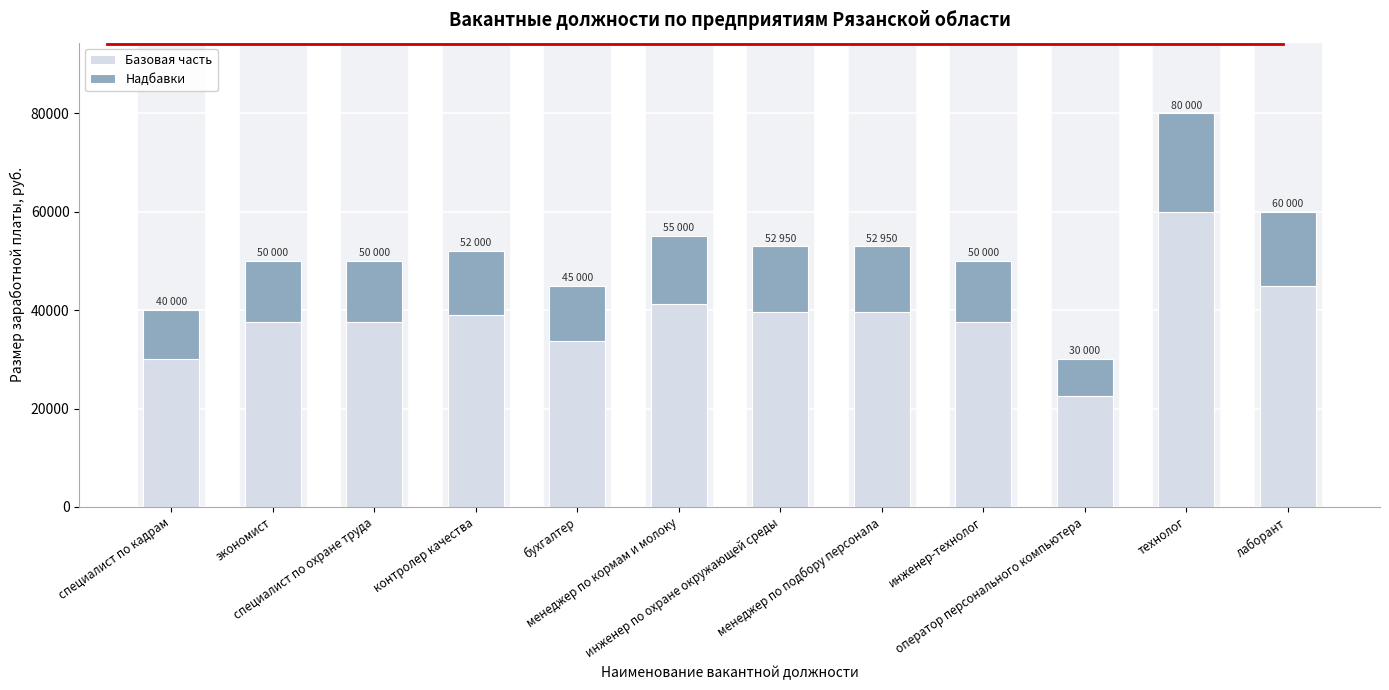

What is the sum of all Базовая часть values?

463425.0